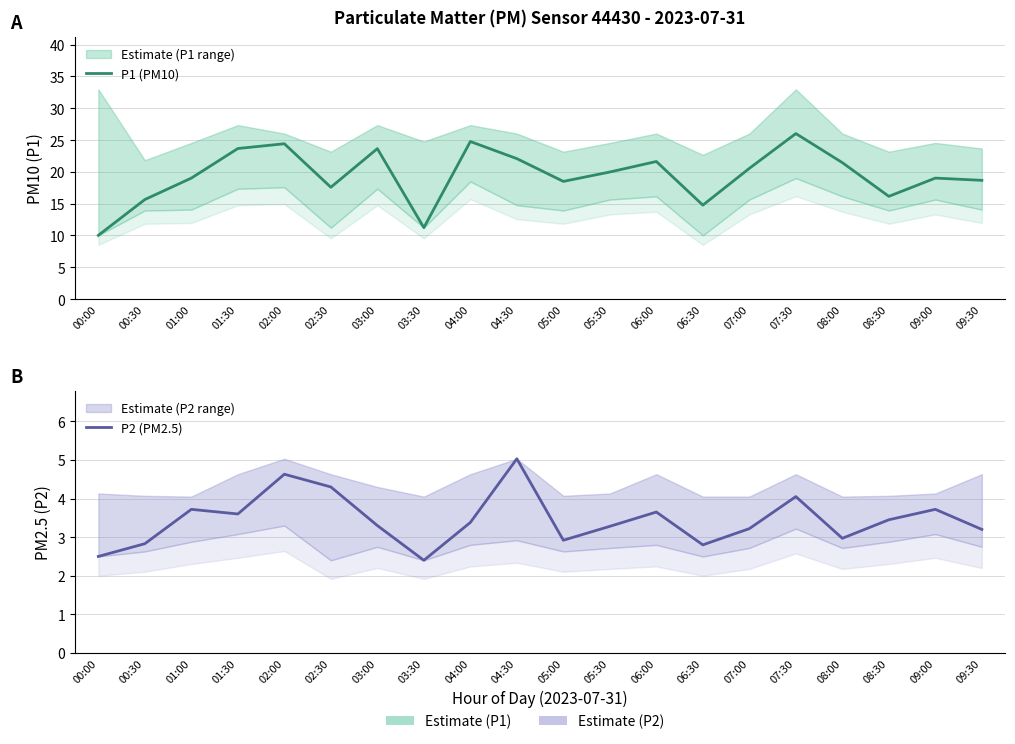

Count the number of categories in the chart.

20